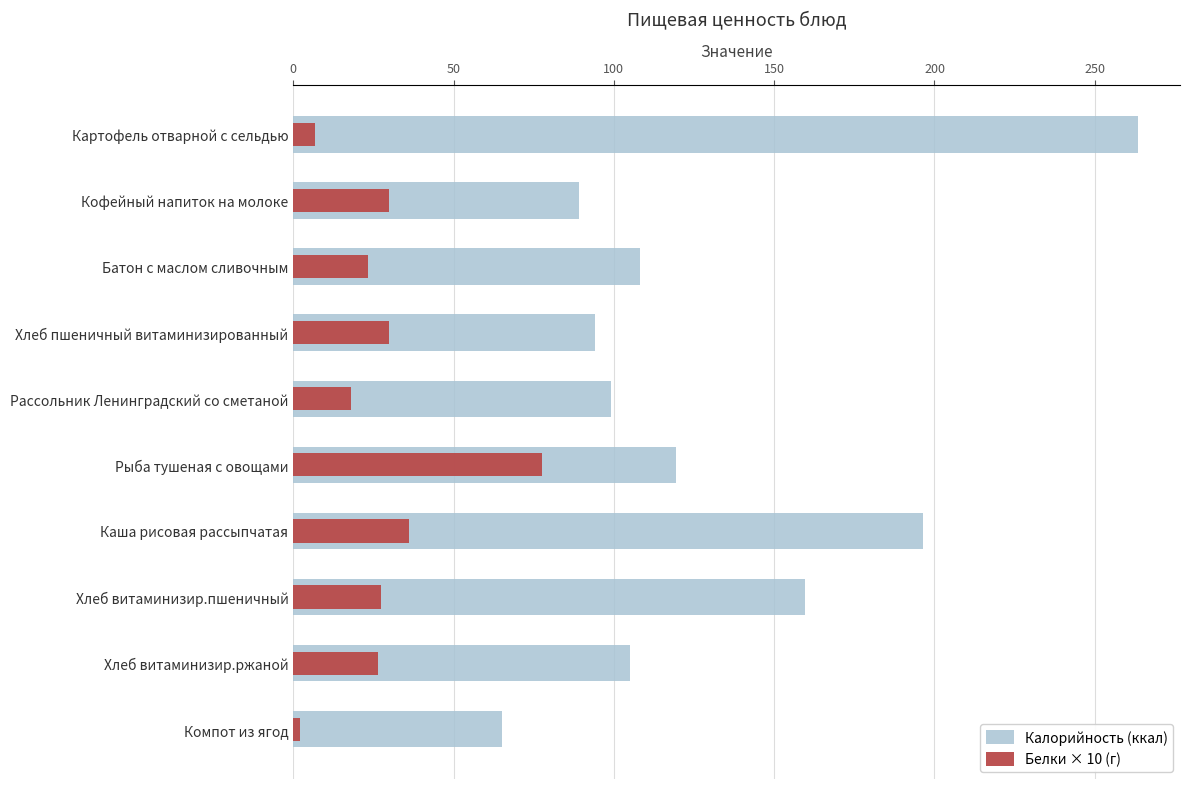

Is it true that Калорийность (ккал) equals 65.0 at Компот из ягод?

True